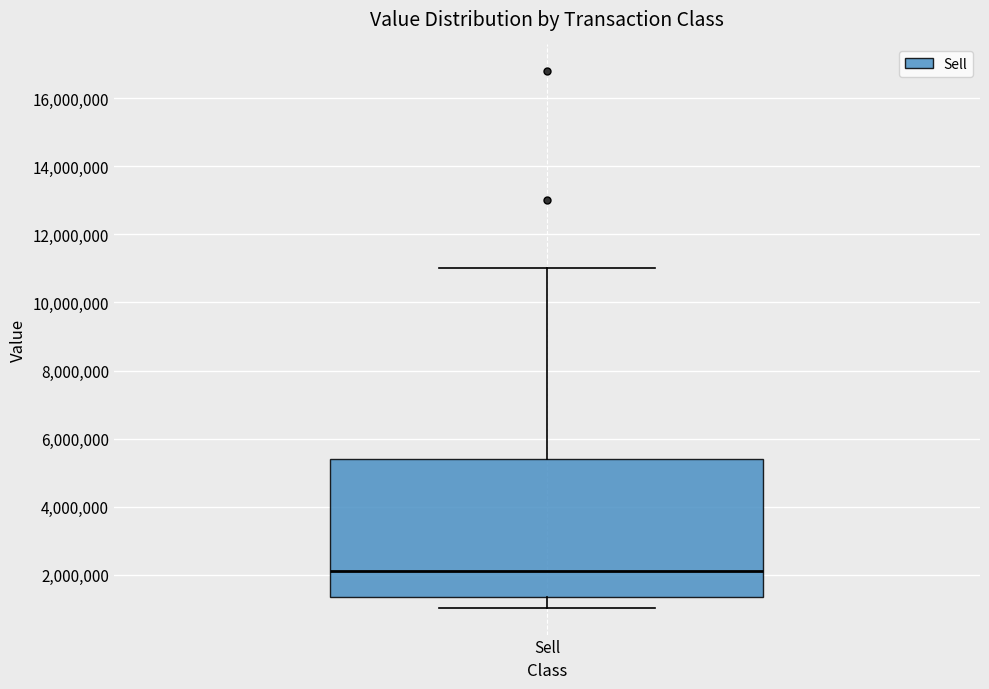

Read this box plot against the y-axis: the position of the median line, the range covered by the box, and the ends of both whiskers. The values are not printed on the chart, so give them approximately, as read against the axis.

median 2200000, box 1400000 to 5400000, whiskers 1000000 to 11000000